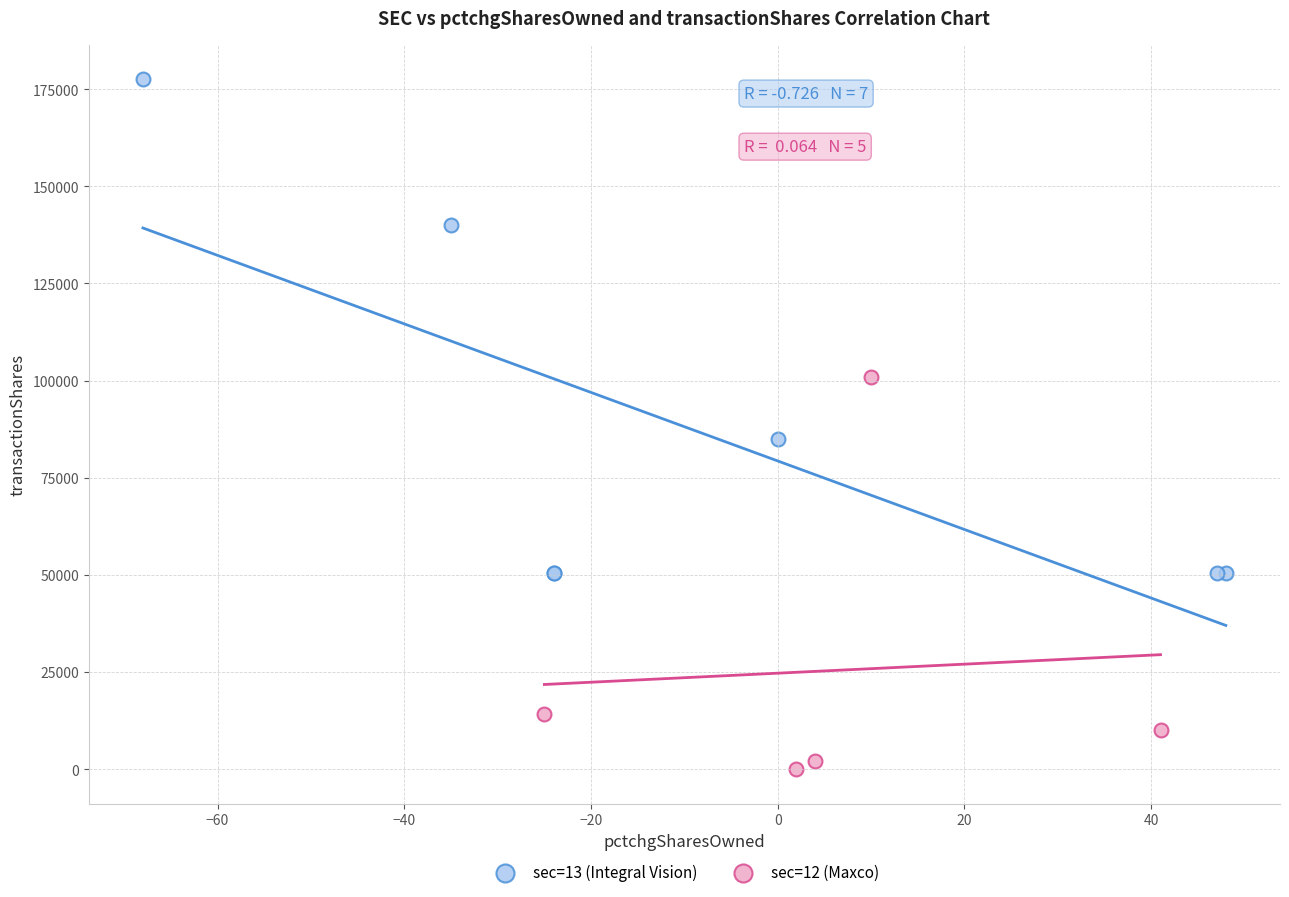

Which series contains the highest Y value?

sec=13 (Integral Vision)